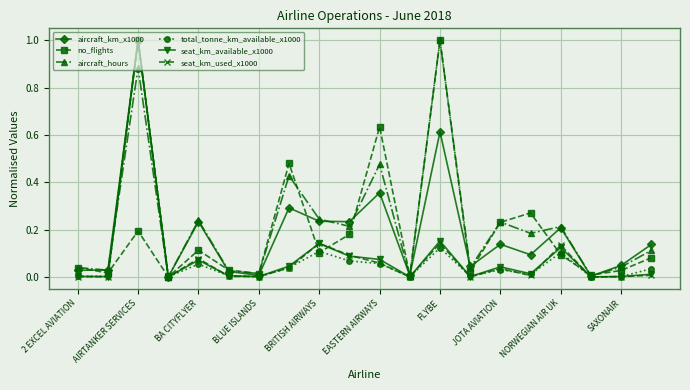

Which series ends up on top after the final intersection of aircraft_hours and aircraft_km_x1000?

aircraft_km_x1000